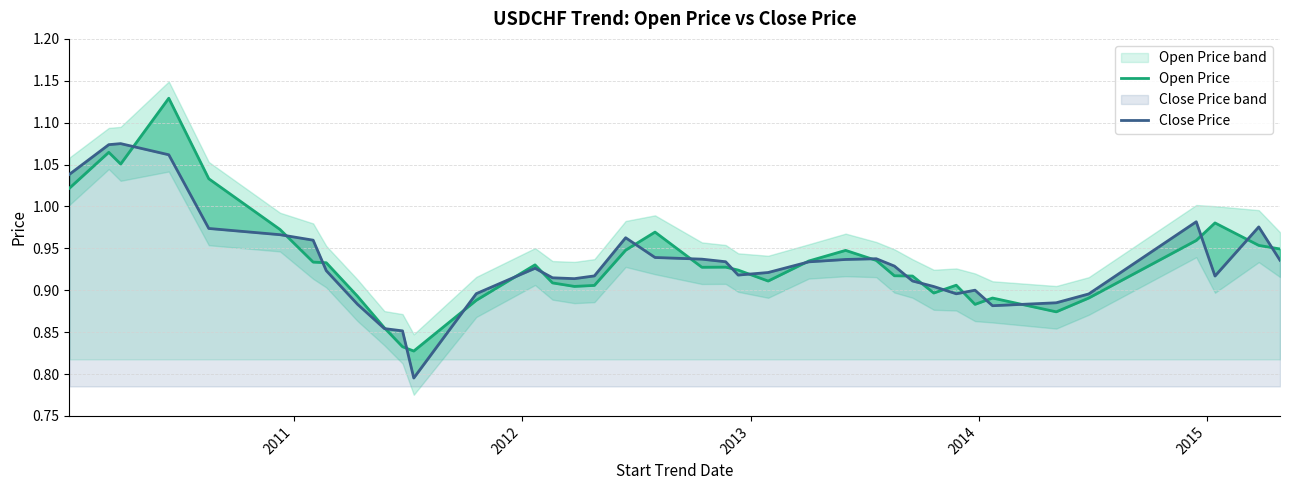

The Close Price series shows 1.4 at 29. True or false?

False